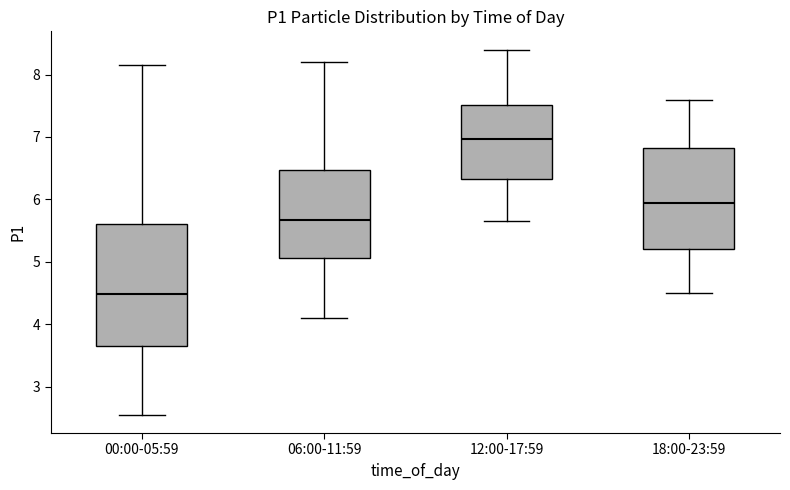

Reading left to right, read every box against the y-axis: the position of its median line, the range the box covers, and the ends of its whiskers. The values are not printed on the chart, so give them approximately, as read against the axis.

00:00-05:59: median 4.5, box 3.6 to 5.6, whiskers 2.6 to 8.2
06:00-11:59: median 5.7, box 5.1 to 6.5, whiskers 4.1 to 8.2
12:00-17:59: median 7.0, box 6.3 to 7.5, whiskers 5.7 to 8.4
18:00-23:59: median 6.0, box 5.2 to 6.8, whiskers 4.5 to 7.6